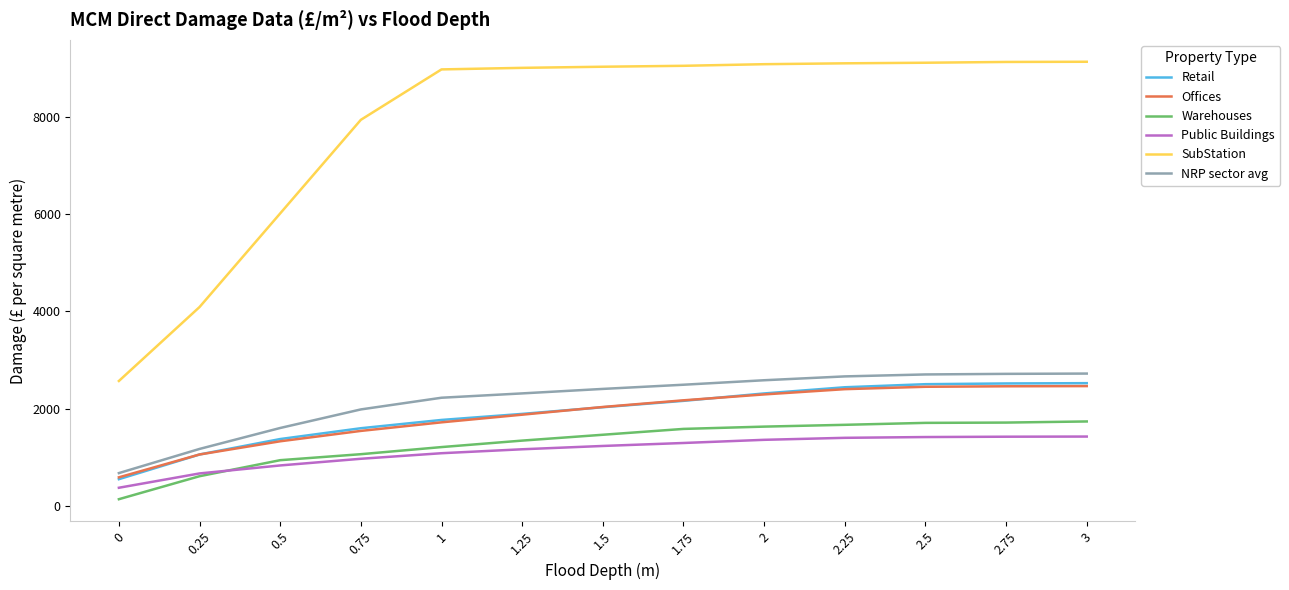

What is the difference between the maximum and minimum values in the SubStation series?

6553